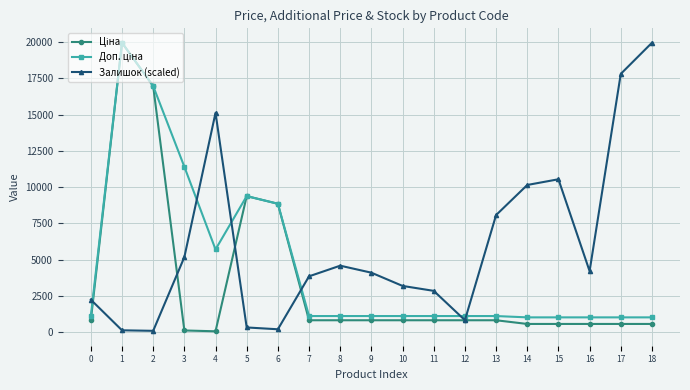

Where is the first local maximum for Залишок (scaled)?

4